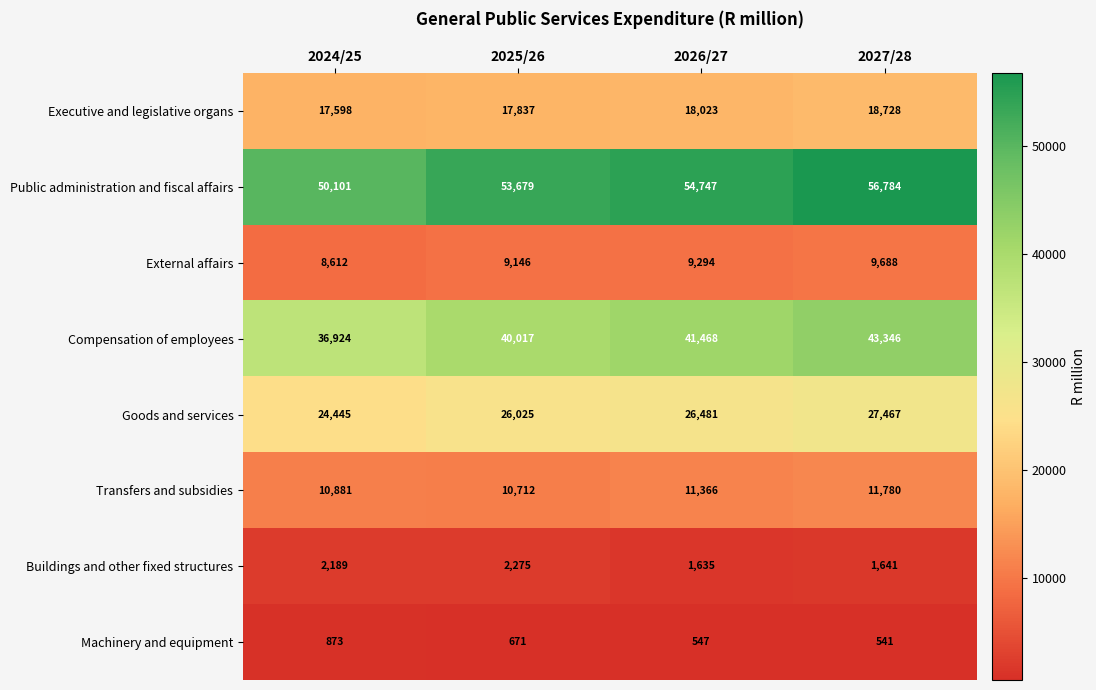

Which category has the lowest value across all series?

2027/28